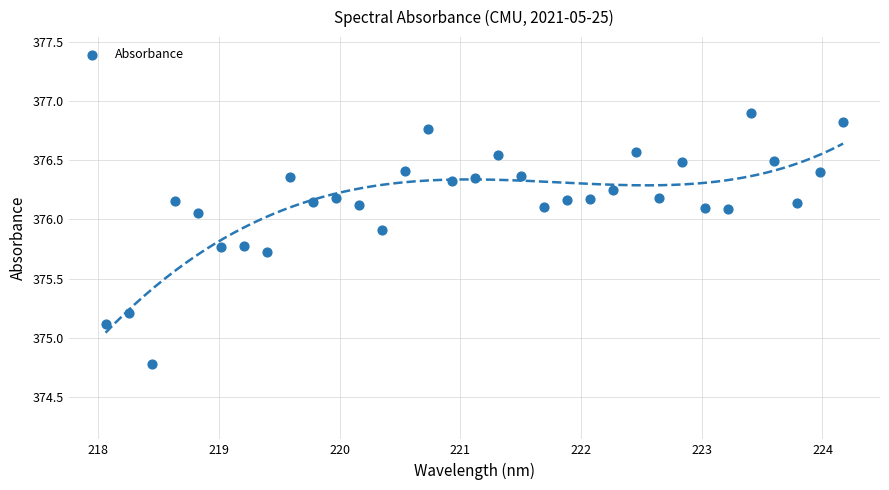

What is the range of X values (max minus min)?

6.1